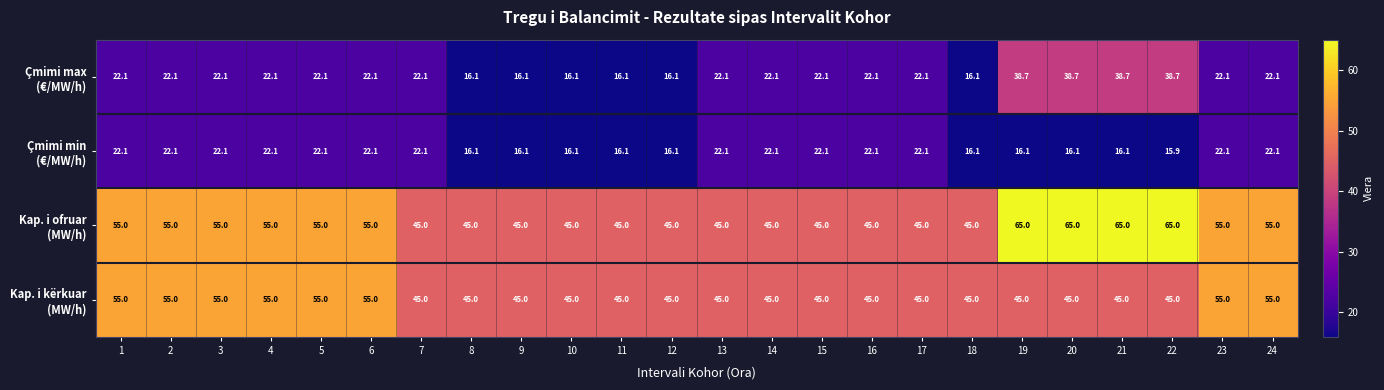

Count the number of categories in the chart.

24